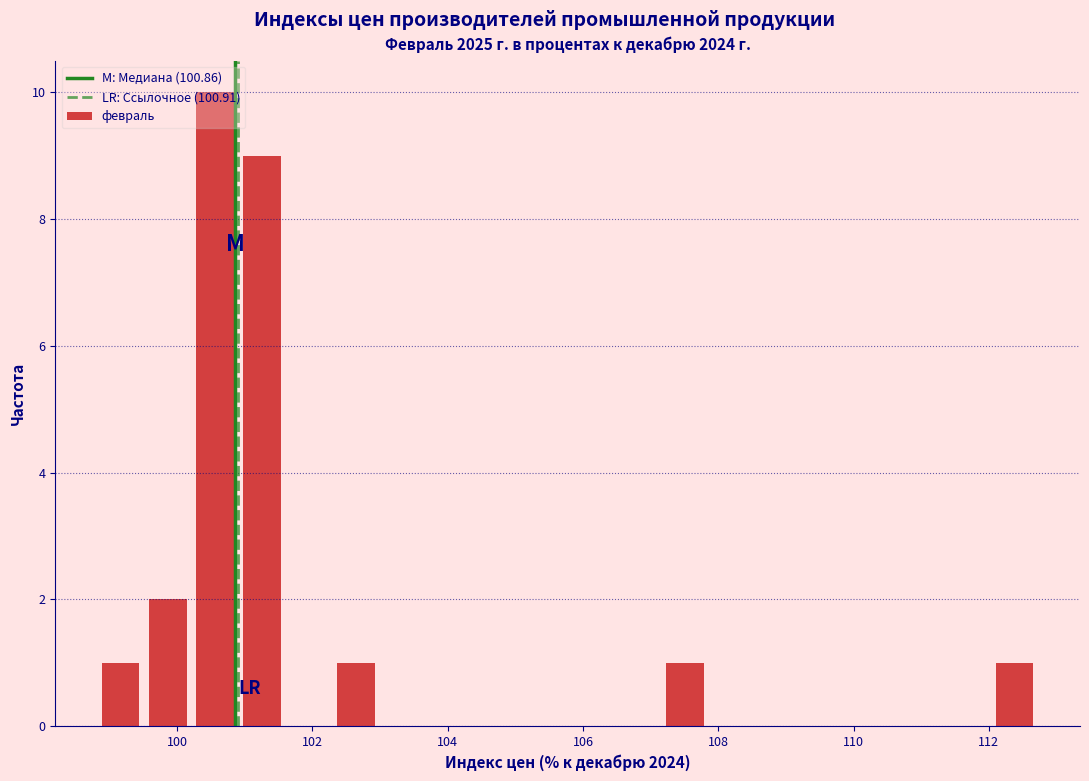

Read against the x-axis, roughly where is the centre of the tallest bar?

100.6